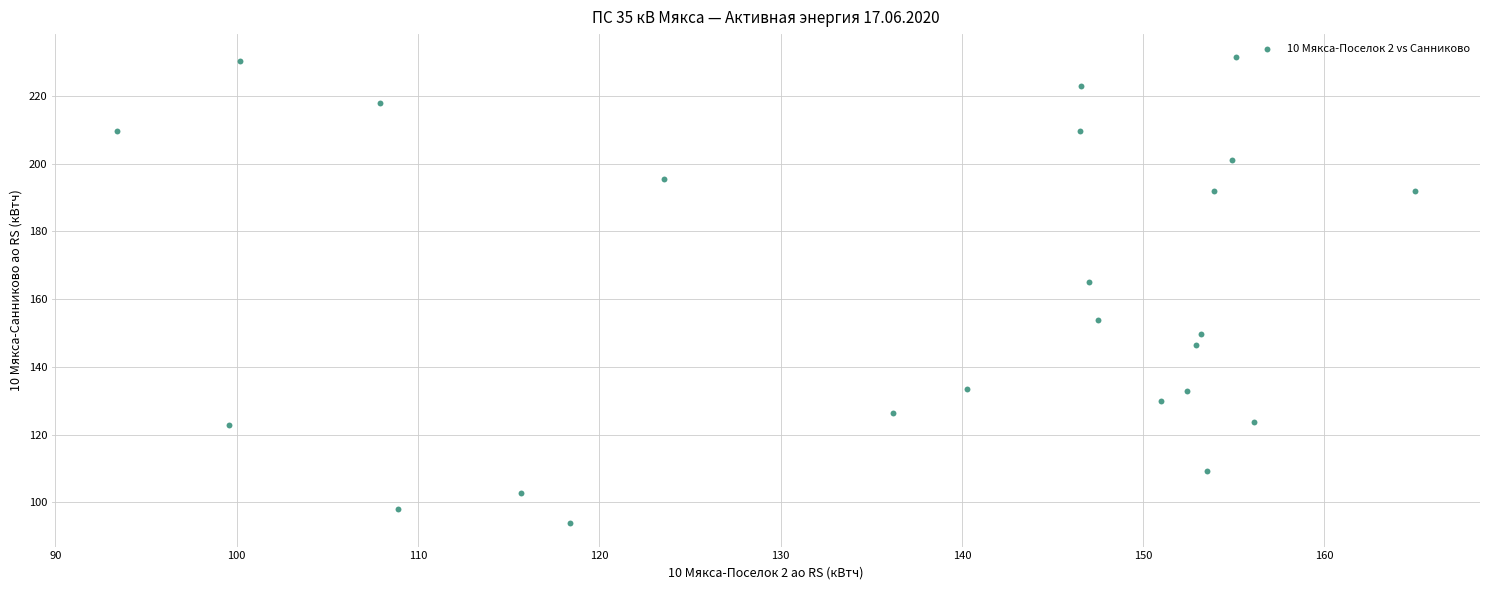

What Y value in the scatter plot is closest to 162?

165.0